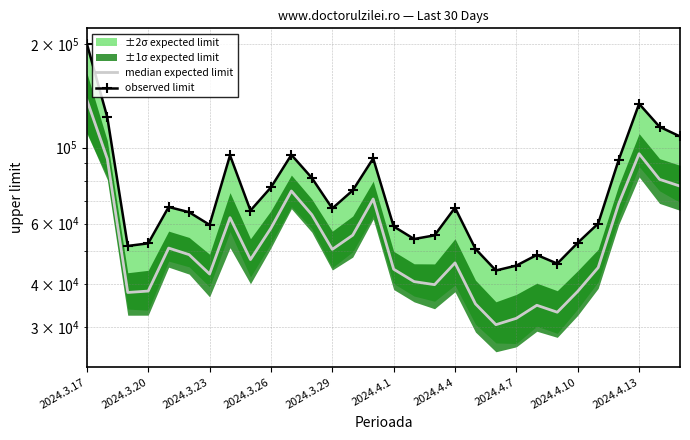

Is it true that median expected limit equals 35001 at 19?

True